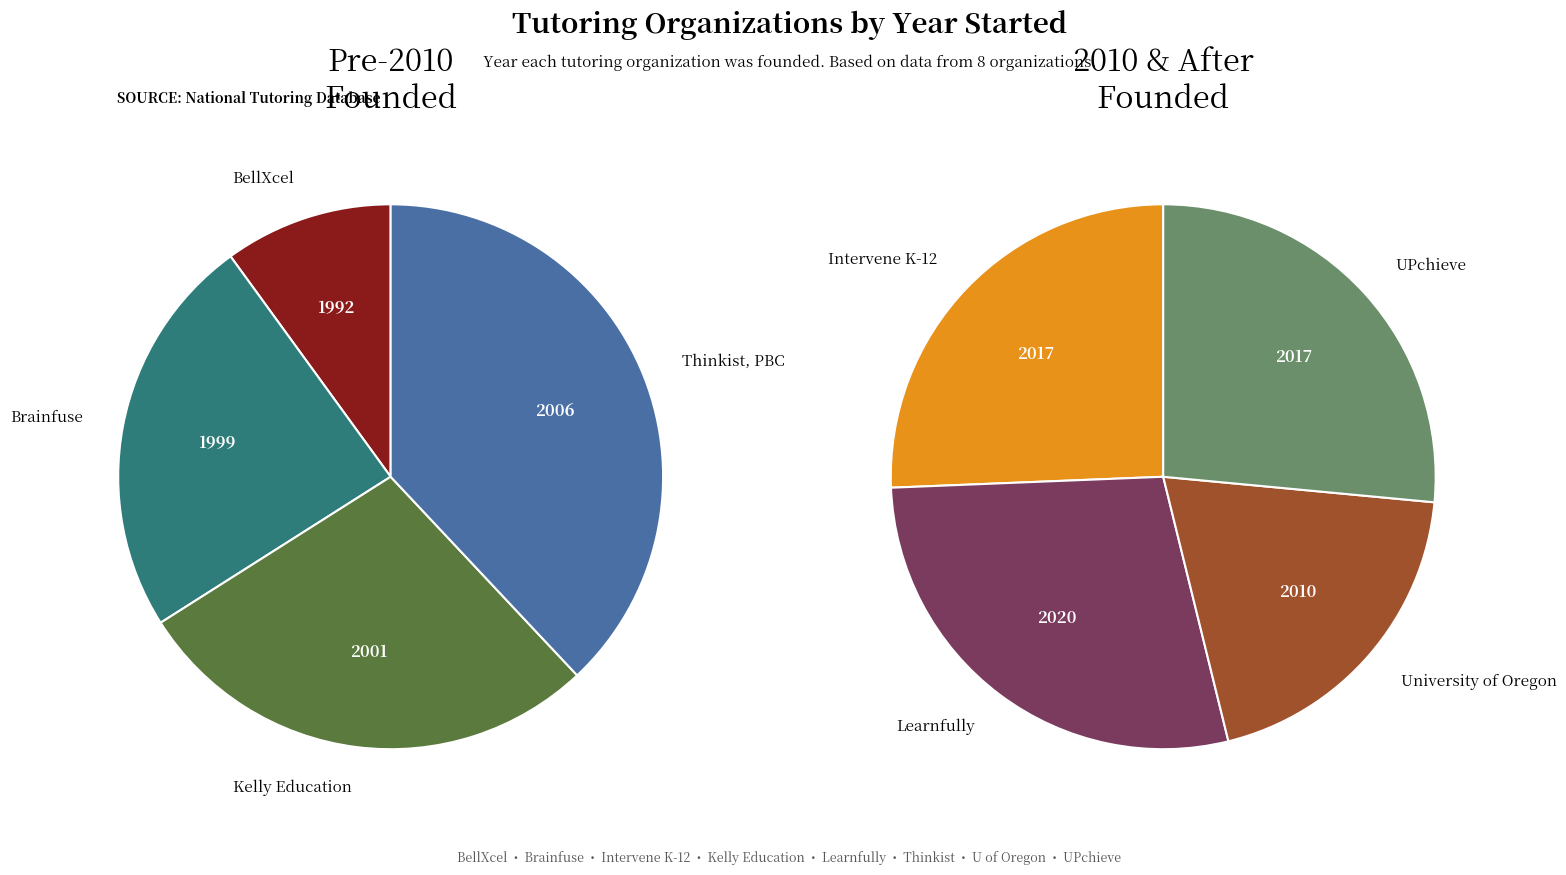

Combined, do 4 and 5 account for over 50%?

No